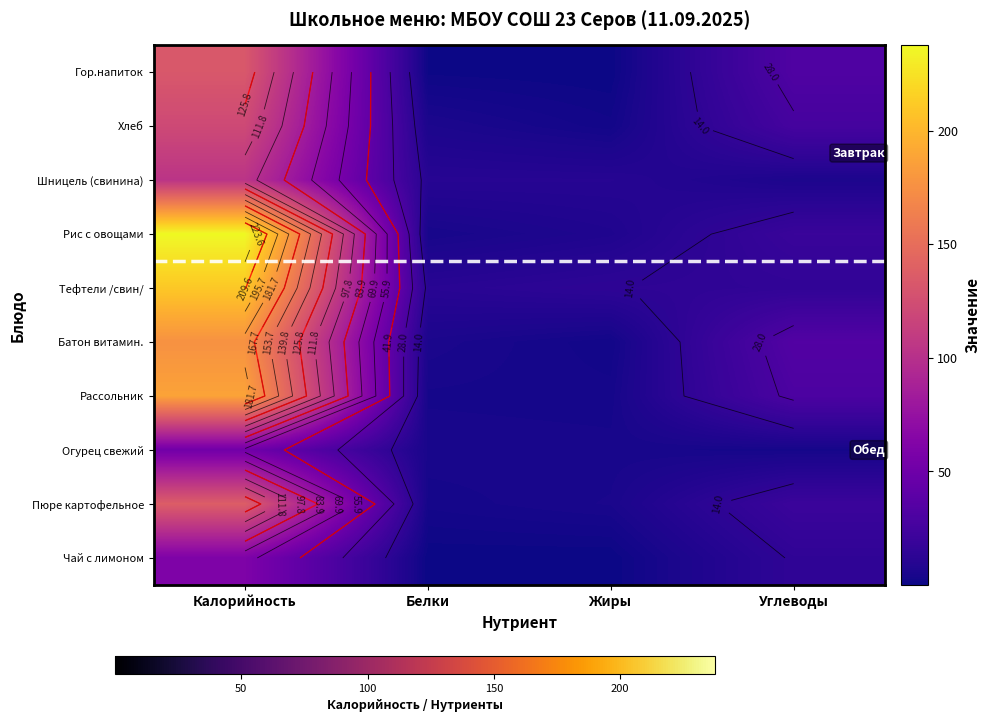

Which series has the largest total across all categories?

Рис с овощами